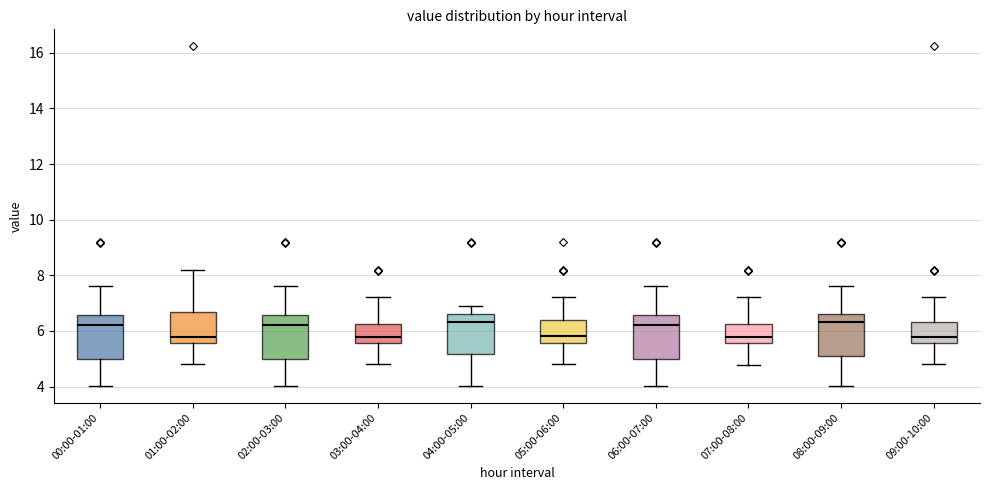

Reading left to right, read every box against the y-axis: the position of its median line, the range the box covers, and the ends of its whiskers. The values are not printed on the chart, so give them approximately, as read against the axis.

00:00-01:00: median 6.2, box 5.0 to 6.6, whiskers 4.0 to 7.6
01:00-02:00: median 5.8, box 5.6 to 6.6, whiskers 4.8 to 8.2
02:00-03:00: median 6.2, box 5.0 to 6.6, whiskers 4.0 to 7.6
03:00-04:00: median 5.8, box 5.6 to 6.2, whiskers 4.8 to 7.2
04:00-05:00: median 6.4, box 5.2 to 6.6, whiskers 4.0 to 7.0
05:00-06:00: median 5.8, box 5.6 to 6.4, whiskers 4.8 to 7.2
06:00-07:00: median 6.2, box 5.0 to 6.6, whiskers 4.0 to 7.6
07:00-08:00: median 5.8, box 5.6 to 6.2, whiskers 4.8 to 7.2
08:00-09:00: median 6.4, box 5.2 to 6.6, whiskers 4.0 to 7.6
09:00-10:00: median 5.8, box 5.6 to 6.4, whiskers 4.8 to 7.2